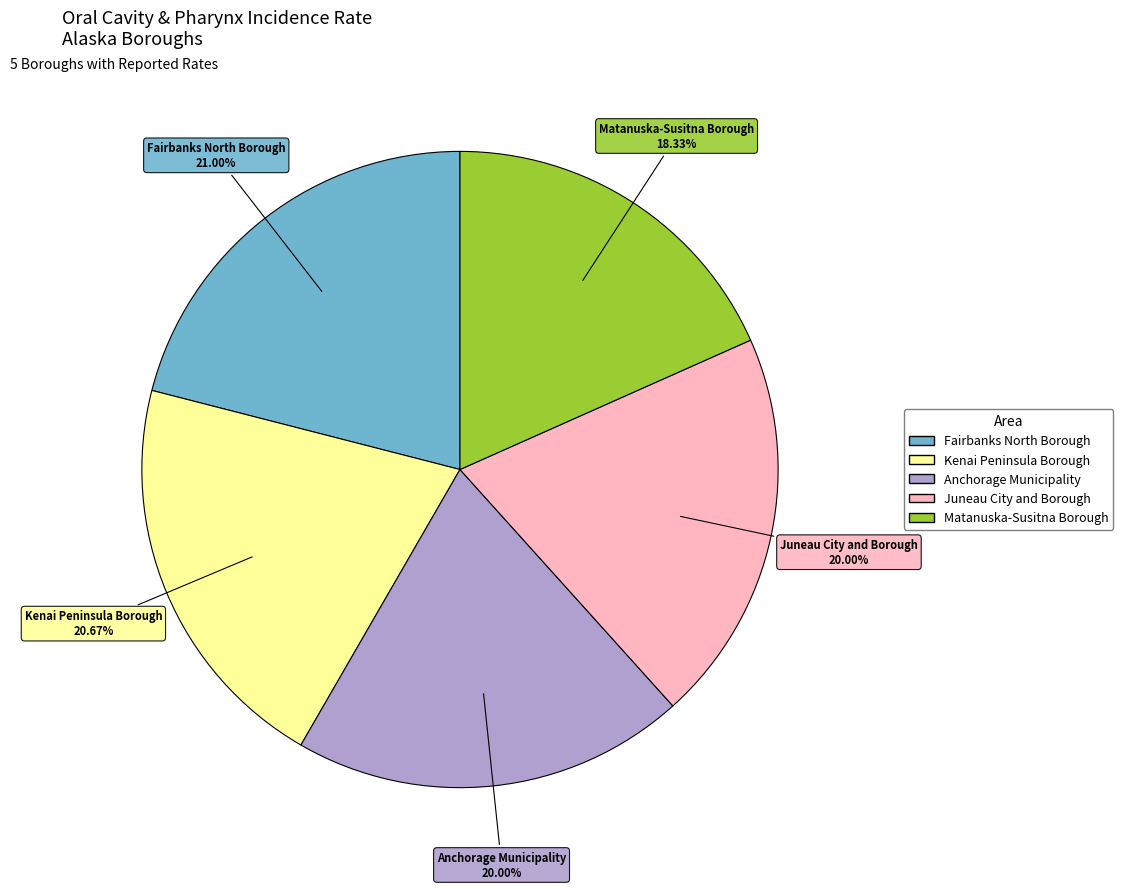

Combined, what portion of the pie is Kenai Peninsula Borough and Fairbanks North Borough?

41.7%